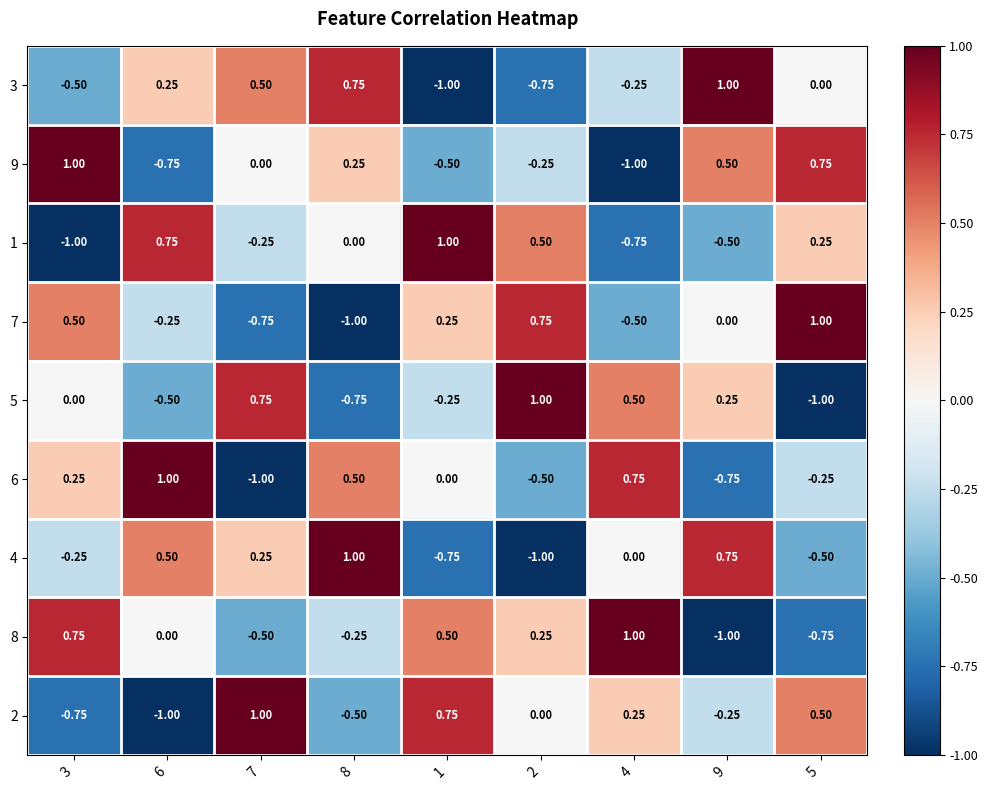

Is the value of 3 at 2 greater than the value of 7 at 8?

Yes